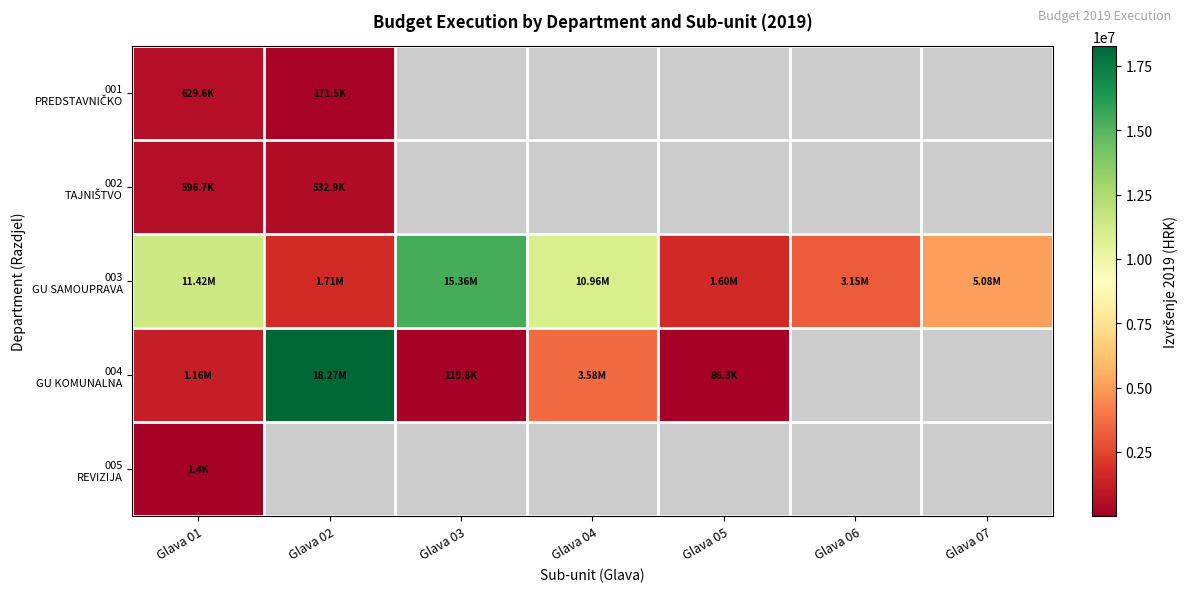

How many series are shown in this chart?

5